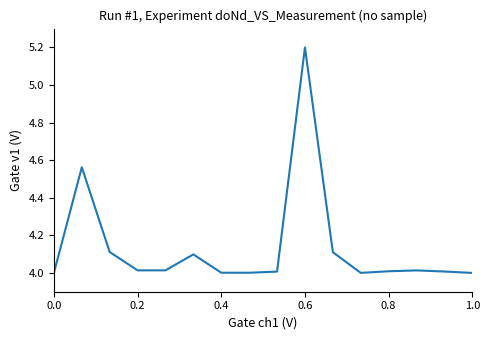

What is the smallest value displayed?

4.0